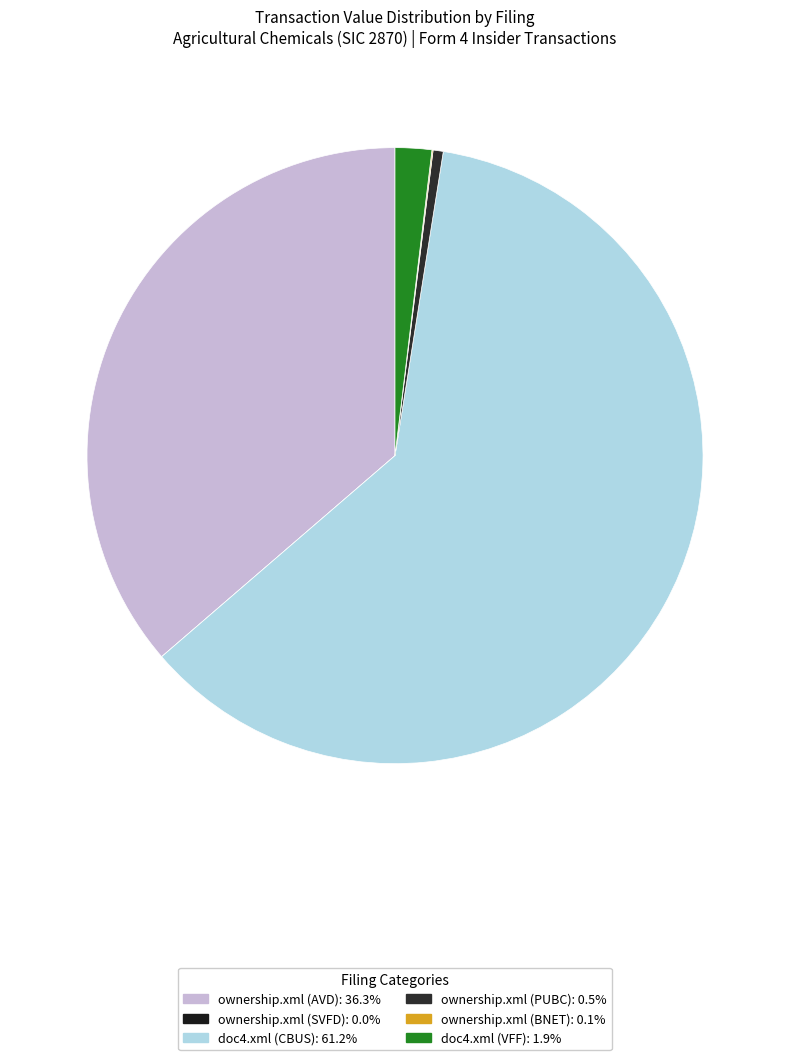

What percentage is NOT represented by doc4.xml (VFF)?

98.1%